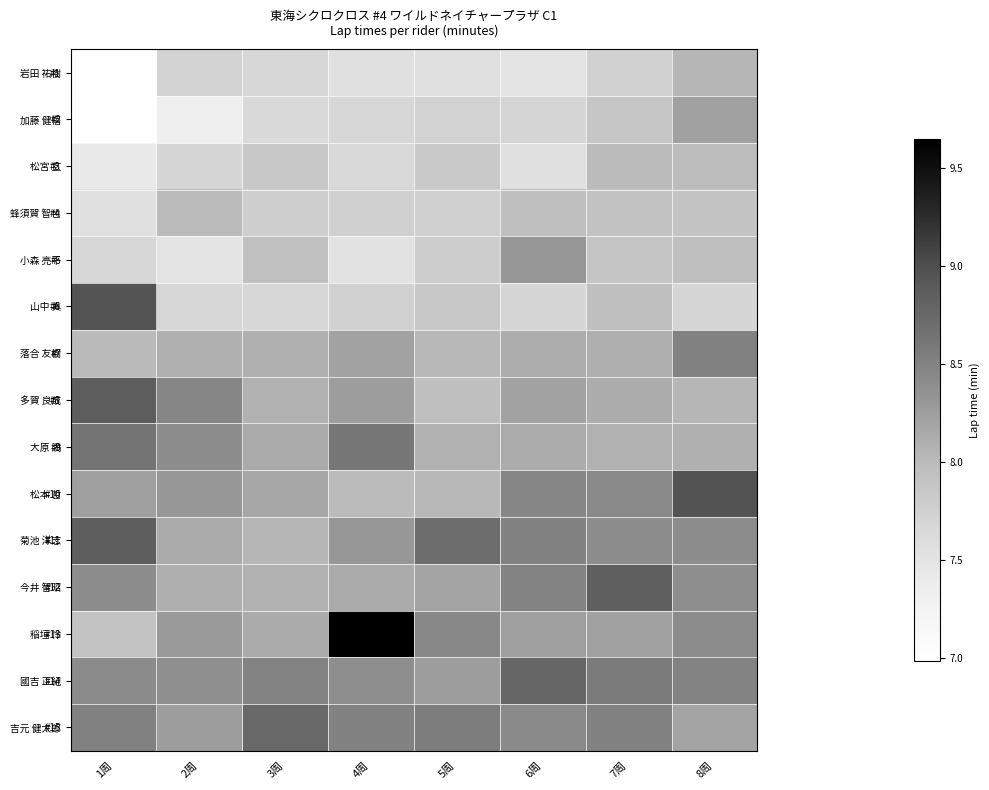

True or false: 小森 亮平 has a value of 7.5 at 2周.

True